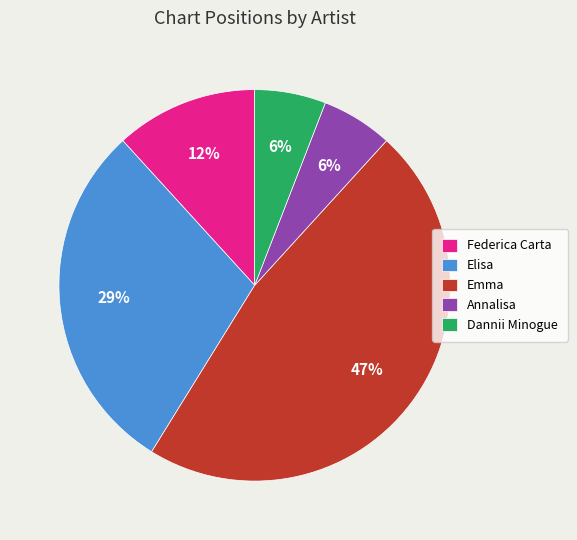

Does any single category account for the majority?

No